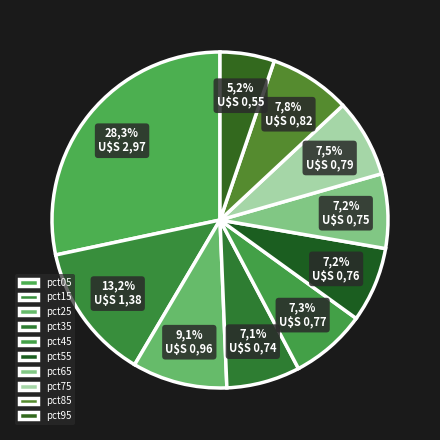

Which has a higher value, pct85 or pct35?

pct85